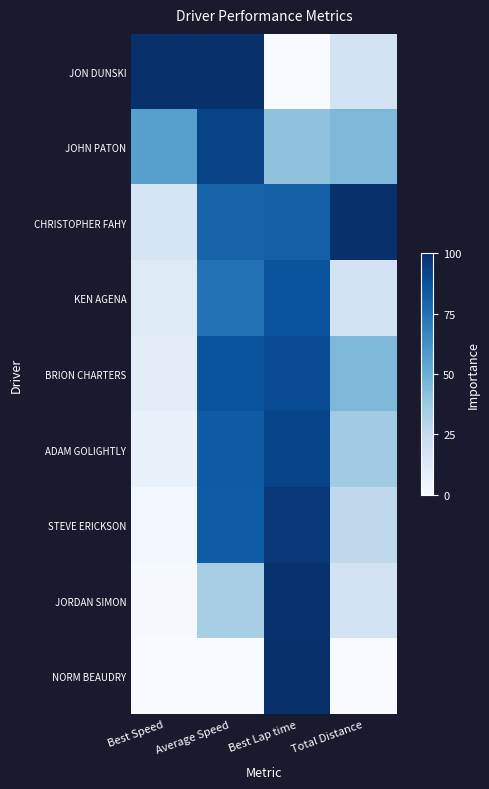

Reading left to right, transcribe all the data shown in this chart.

JON DUNSKI: Best Speed=100.0	Average Speed=100.0	Best Lap time=0.0	Total Distance=18.2
JOHN PATON: Best Speed=55.9	Average Speed=92.5	Best Lap time=40.9	Total Distance=45.5
CHRISTOPHER FAHY: Best Speed=16.6	Average Speed=80.0	Best Lap time=81.4	Total Distance=100.0
KEN AGENA: Best Speed=12.3	Average Speed=74.4	Best Lap time=86.2	Total Distance=18.2
BRION CHARTERS: Best Speed=9.7	Average Speed=86.2	Best Lap time=89.1	Total Distance=45.5
ADAM GOLIGHTLY: Best Speed=7.0	Average Speed=83.3	Best Lap time=92.1	Total Distance=36.4
STEVE ERICKSON: Best Speed=3.0	Average Speed=83.0	Best Lap time=96.6	Total Distance=27.3
JORDAN SIMON: Best Speed=0.8	Average Speed=34.7	Best Lap time=99.1	Total Distance=18.2
NORM BEAUDRY: Best Speed=0.0	Average Speed=0.0	Best Lap time=100.0	Total Distance=0.0